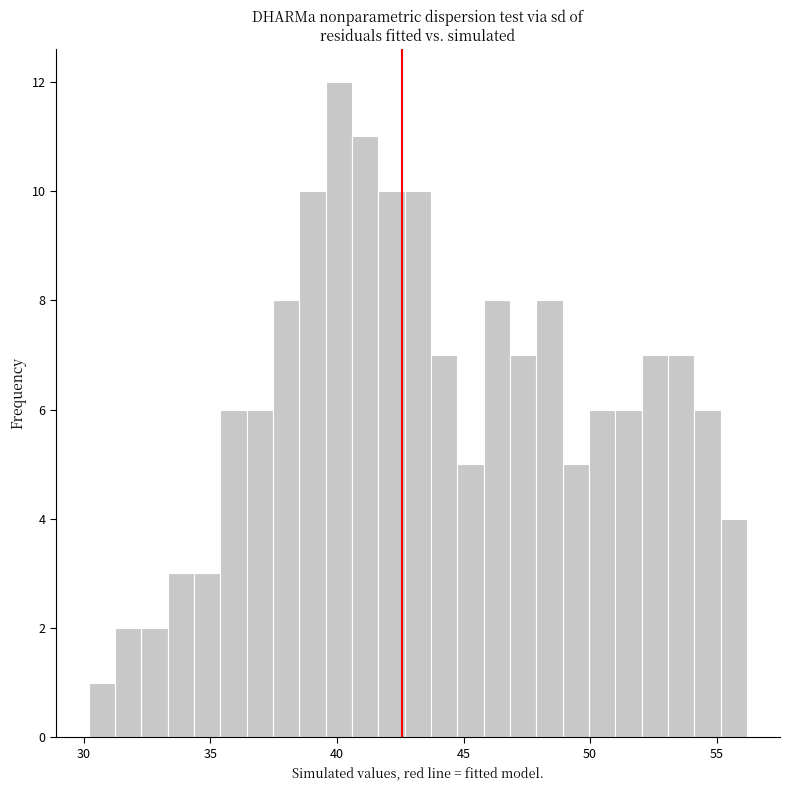

Read against the x-axis, roughly where is the centre of the tallest bar?

40.0